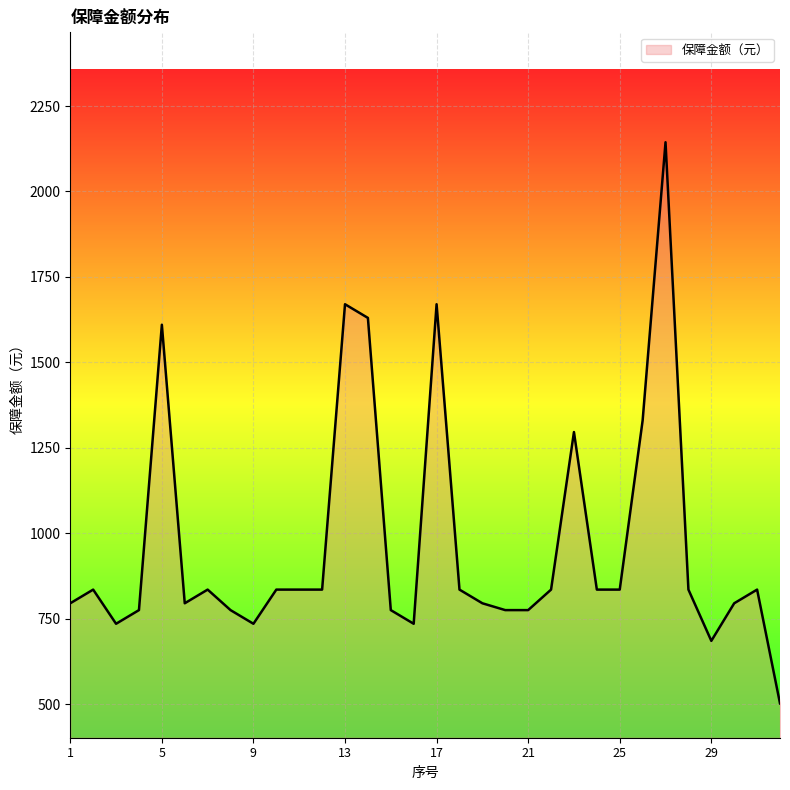

How many lines are shown in the chart?

1